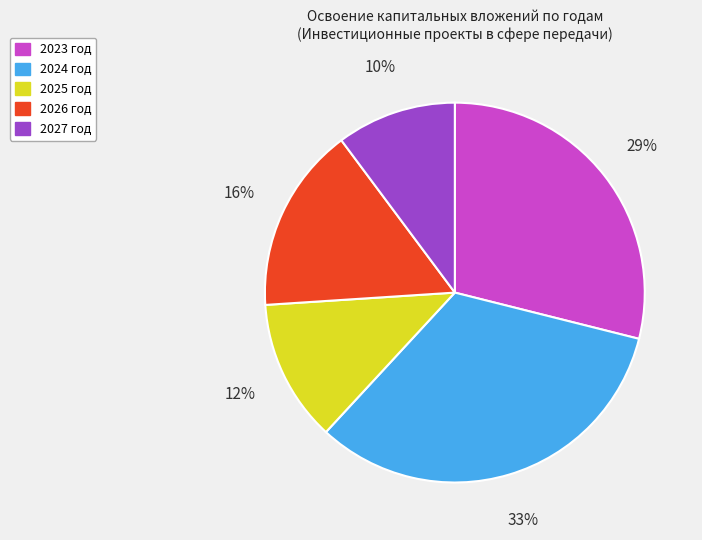

Which slice is the smallest?

2027